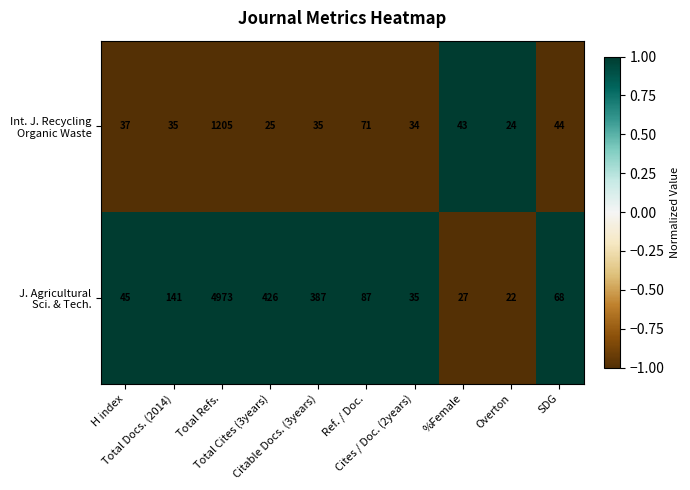

At which category is the sum across all series the highest?

Total Refs.